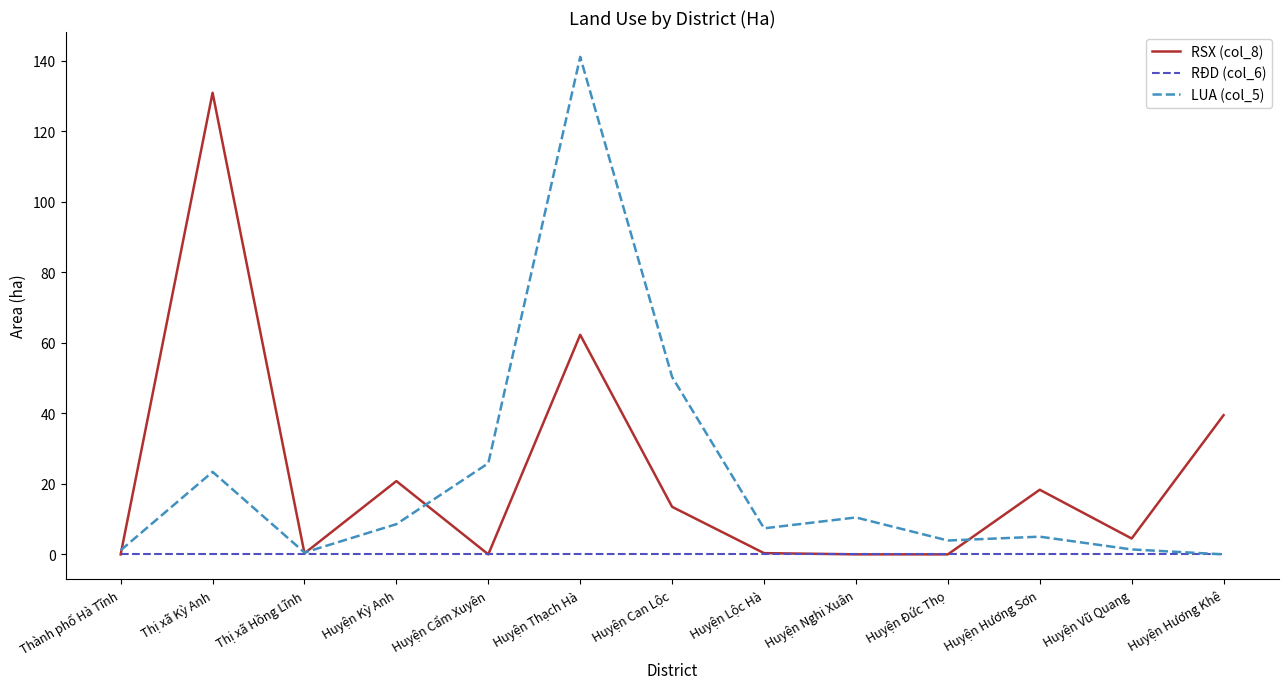

Rank the series by their maximum value, from lowest to highest.

RĐD (col_6), RSX (col_8), LUA (col_5)